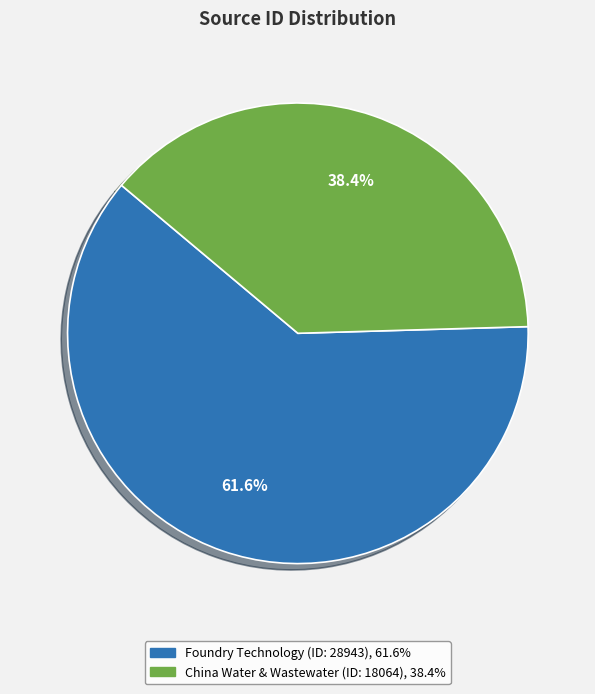

What is the smallest slice in the pie chart?

Zhongguo Jishui Paishui/China Water and Wastewater